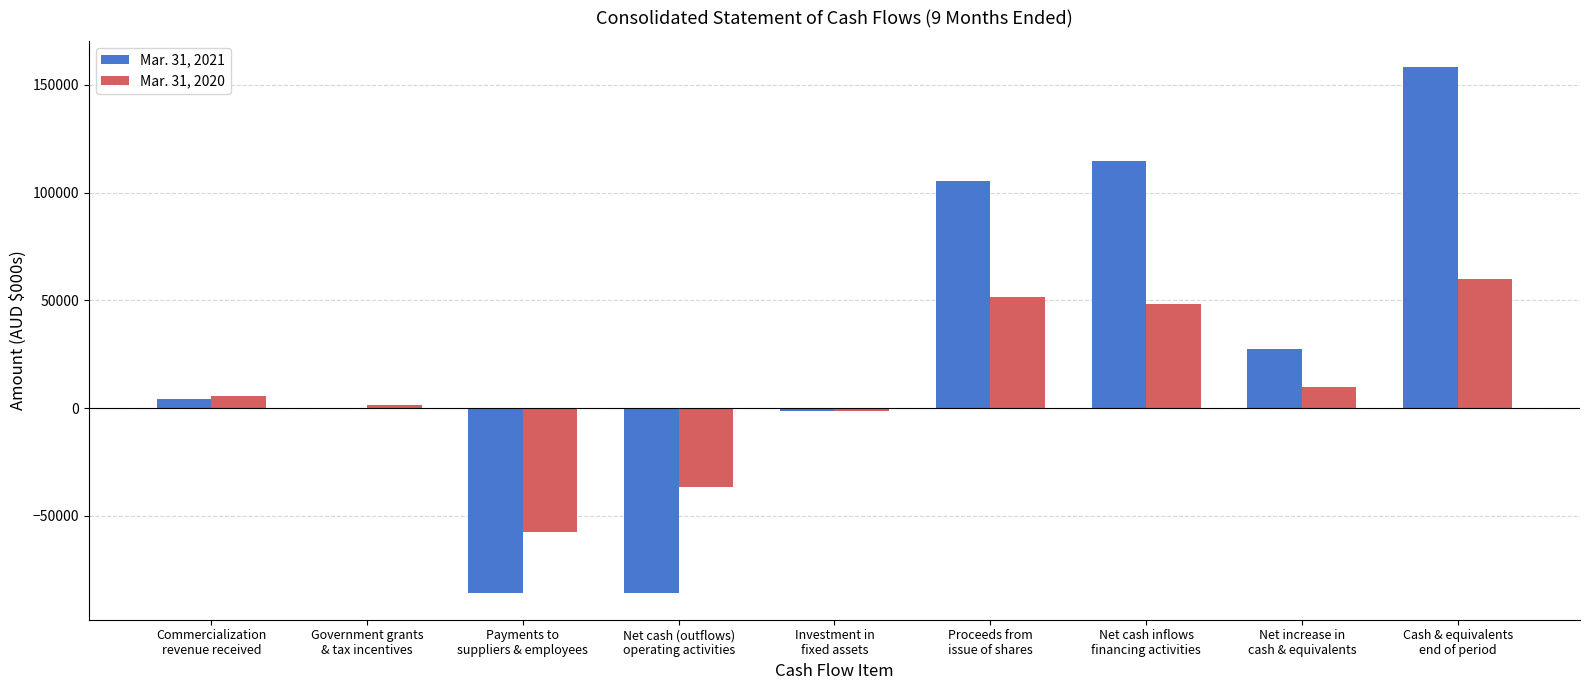

What is the sum of the Mar. 31, 2020 values at Investment in
fixed assets and Cash & equivalents
end of period?

58772